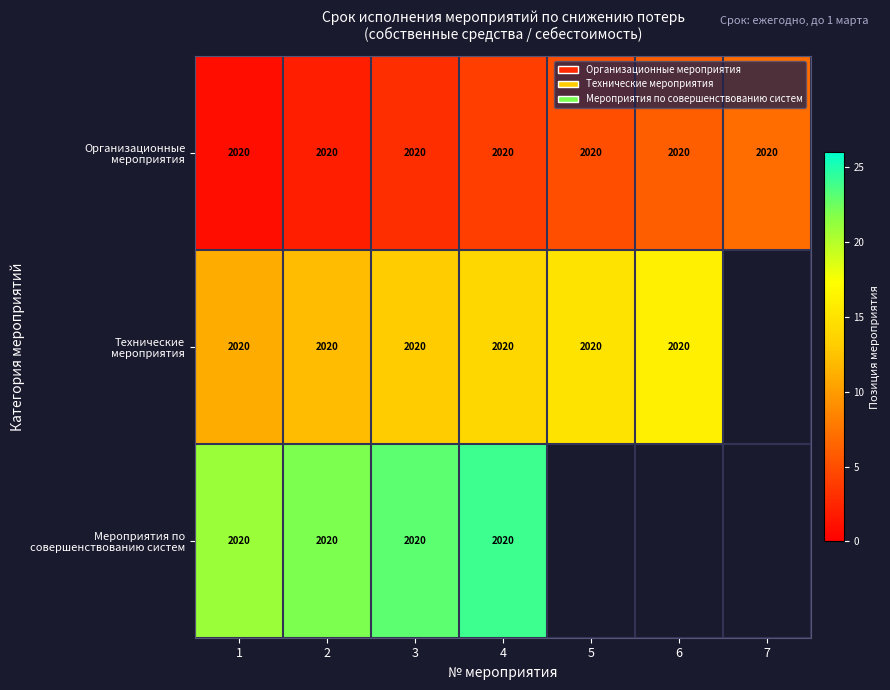

What is the total value across all series at 4?

6060